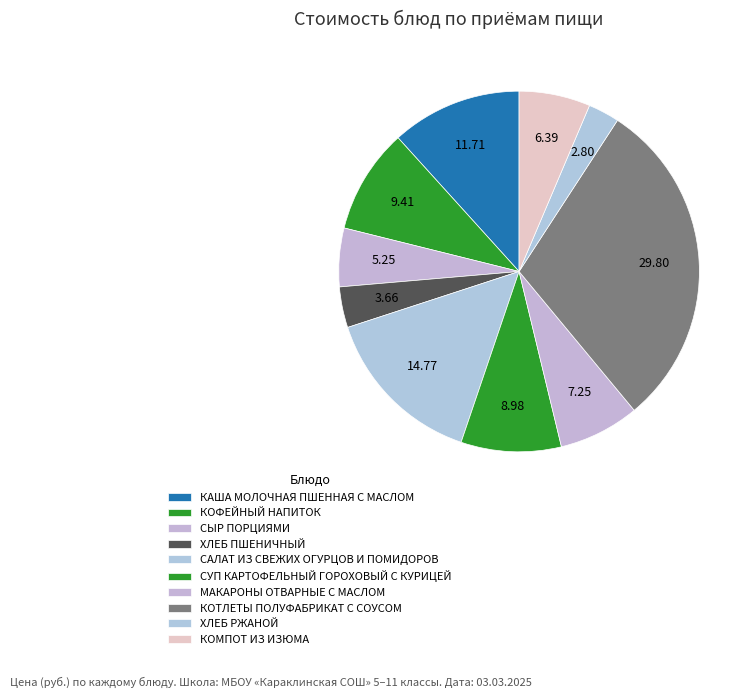

To the nearest percent, what is the average slice percentage?

10%